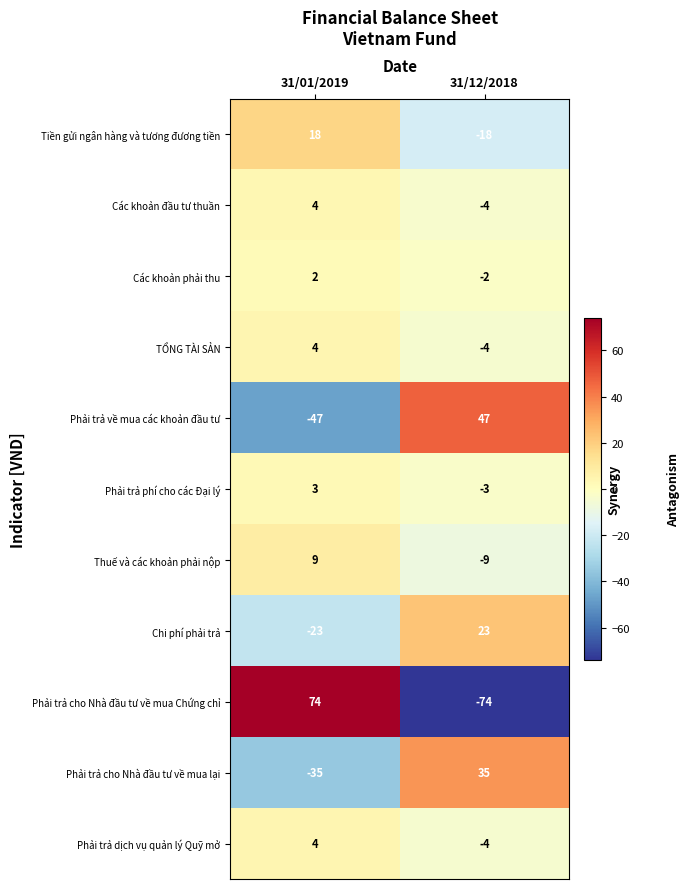

What is the greatest value displayed?

74